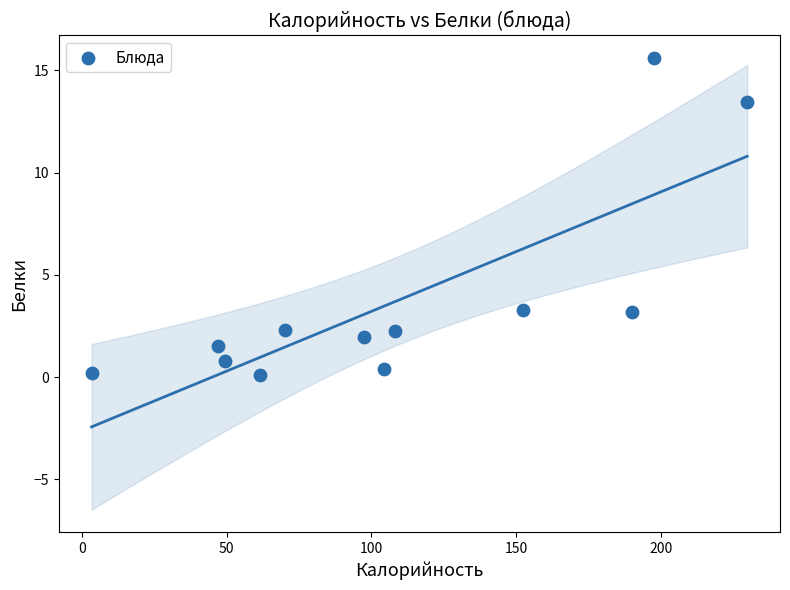

What is the range of Y values (max minus min)?

15.5